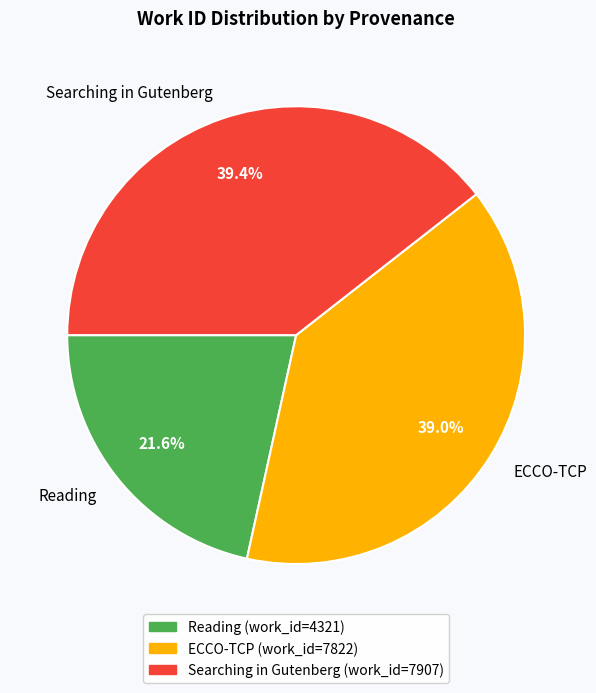

How many segments does this pie chart have?

3